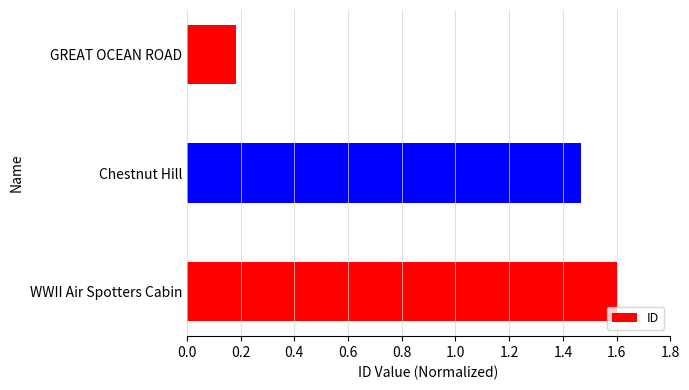

True or false: the data shows 2.4 at Chestnut Hill.

False